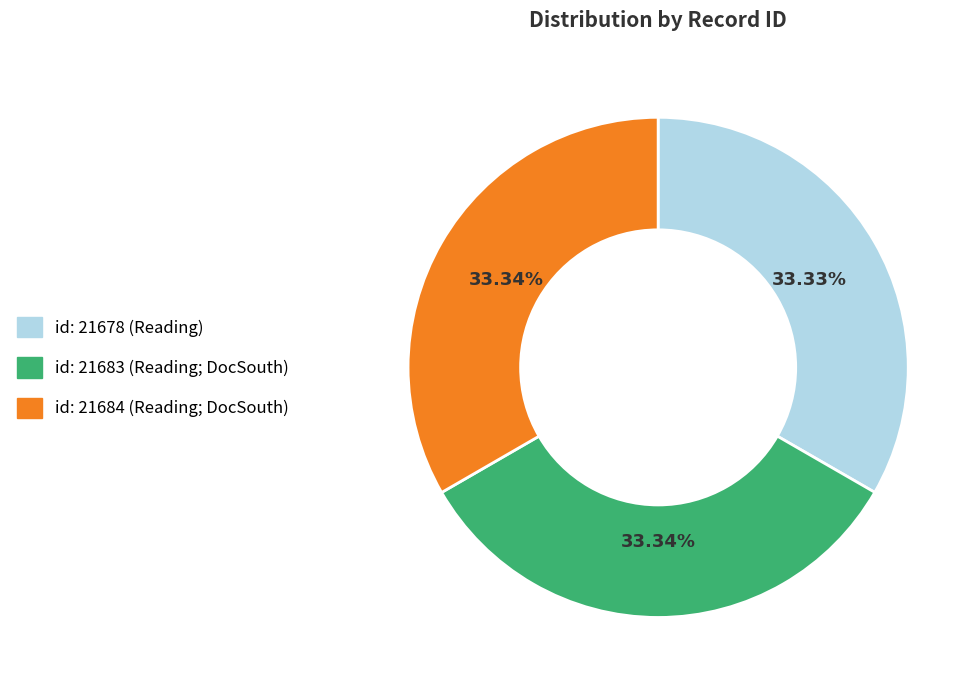

Is there any slice that represents more than half of the pie?

No